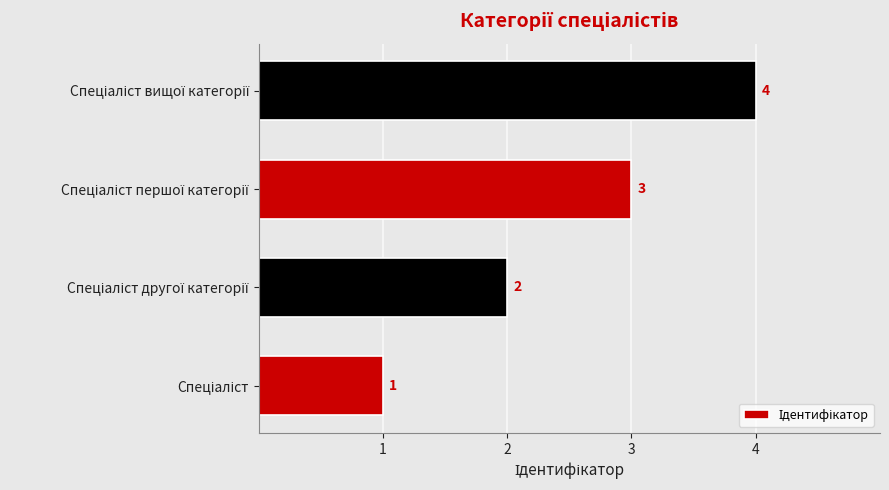

How many values are between 2 and 4?

3